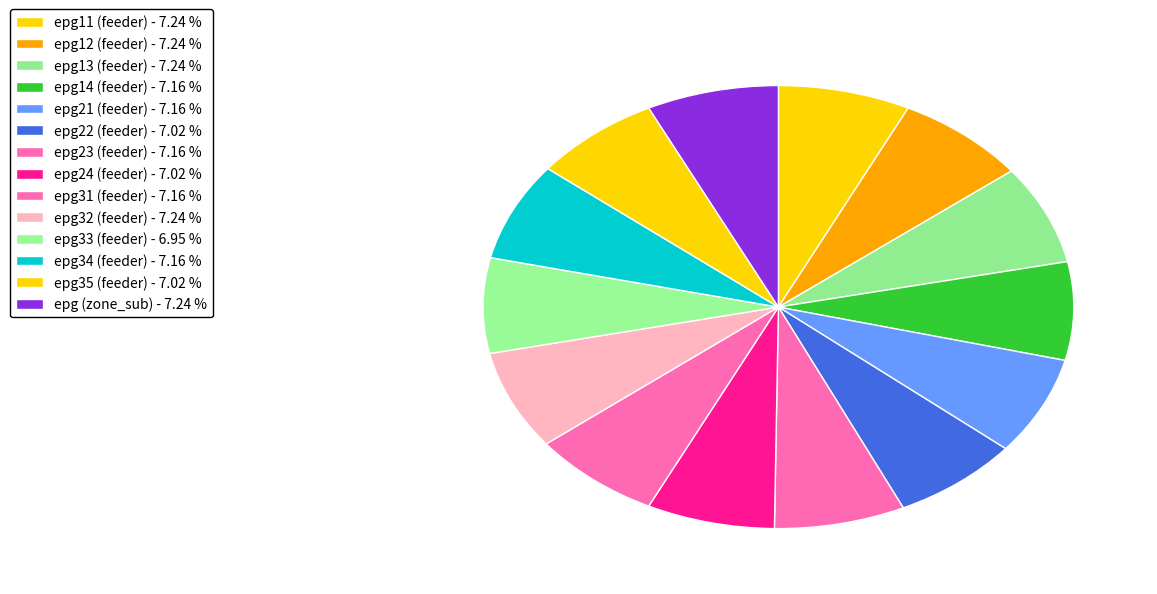

Which category has the smallest portion of the pie?

epg33 (feeder)